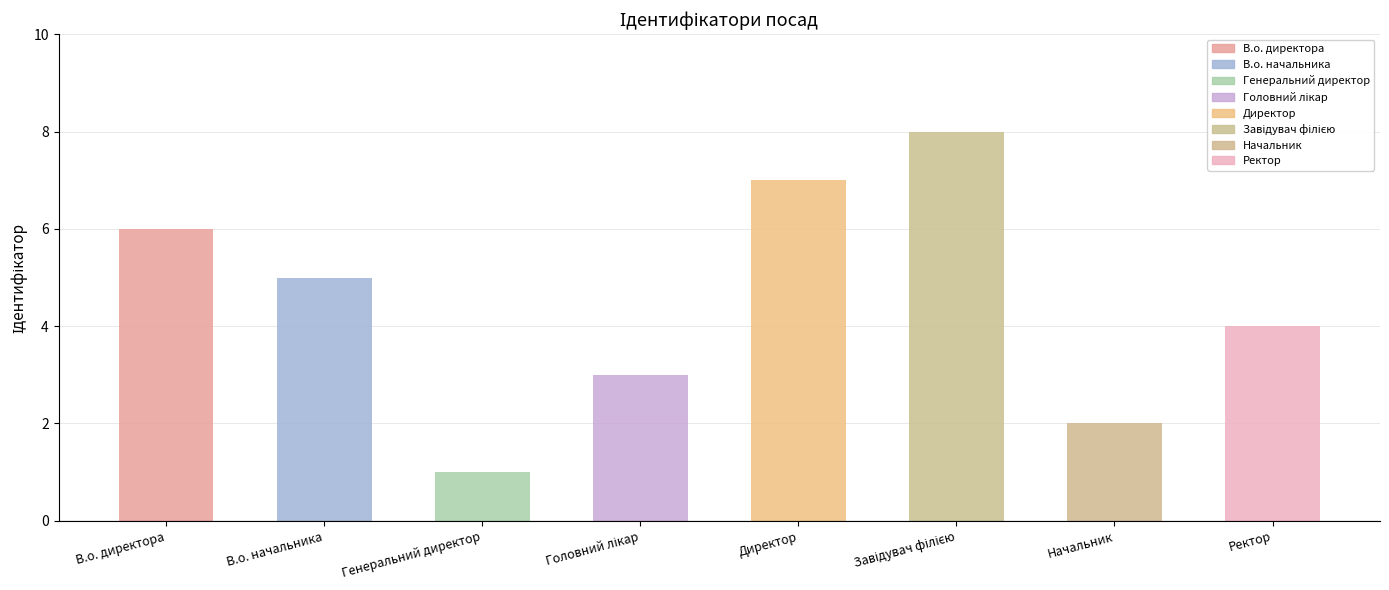

Count the number of categories in the chart.

8